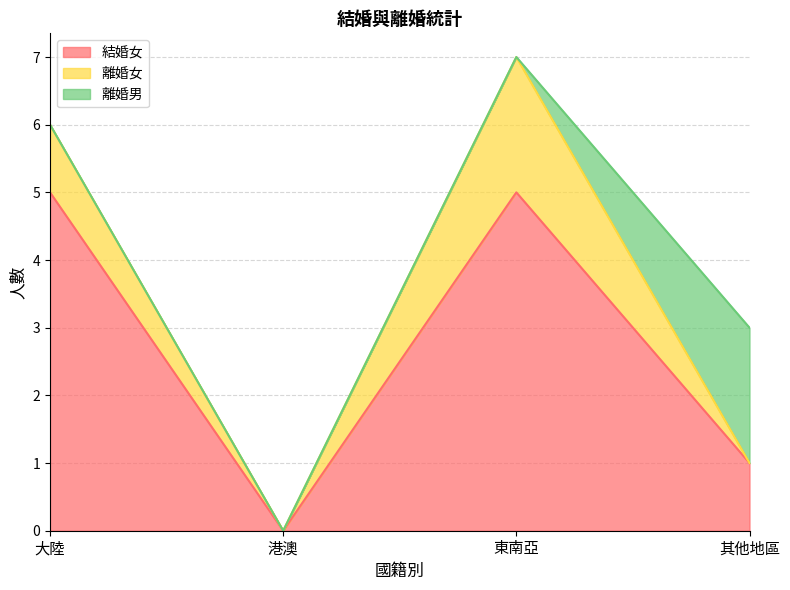

How many lines are shown in the chart?

3